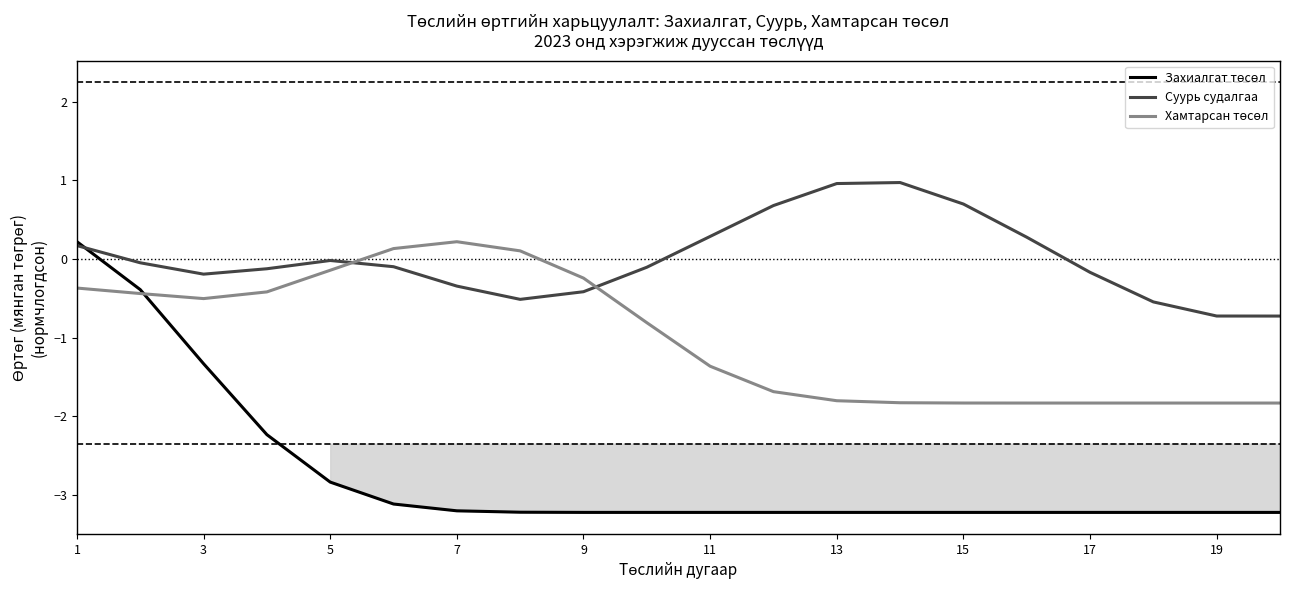

What is the lowest value of the Суурь судалгаа series?

-0.7